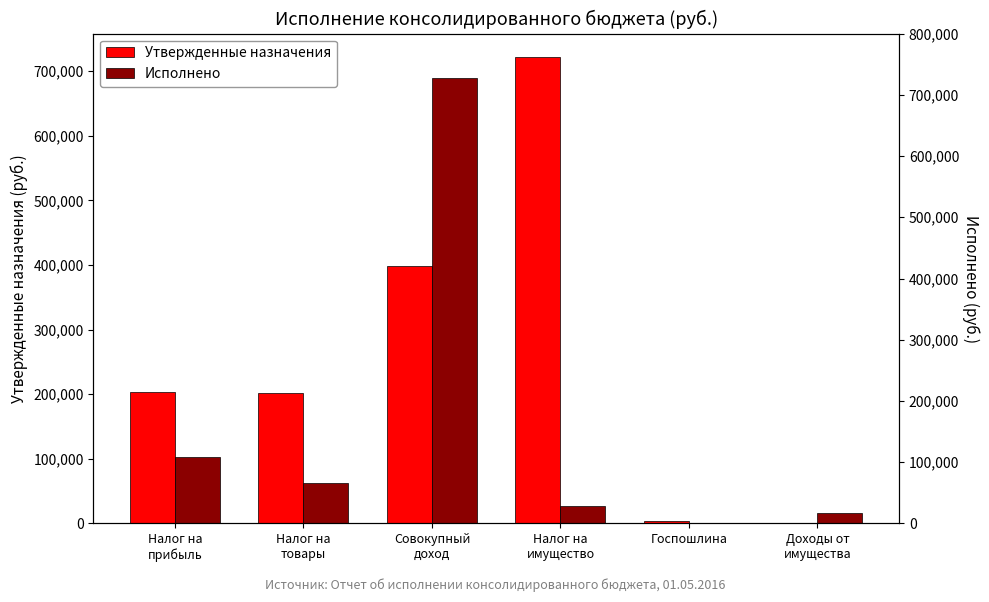

Is it true that Исполнено equals 40434.7 at Налог на
имущество?

False